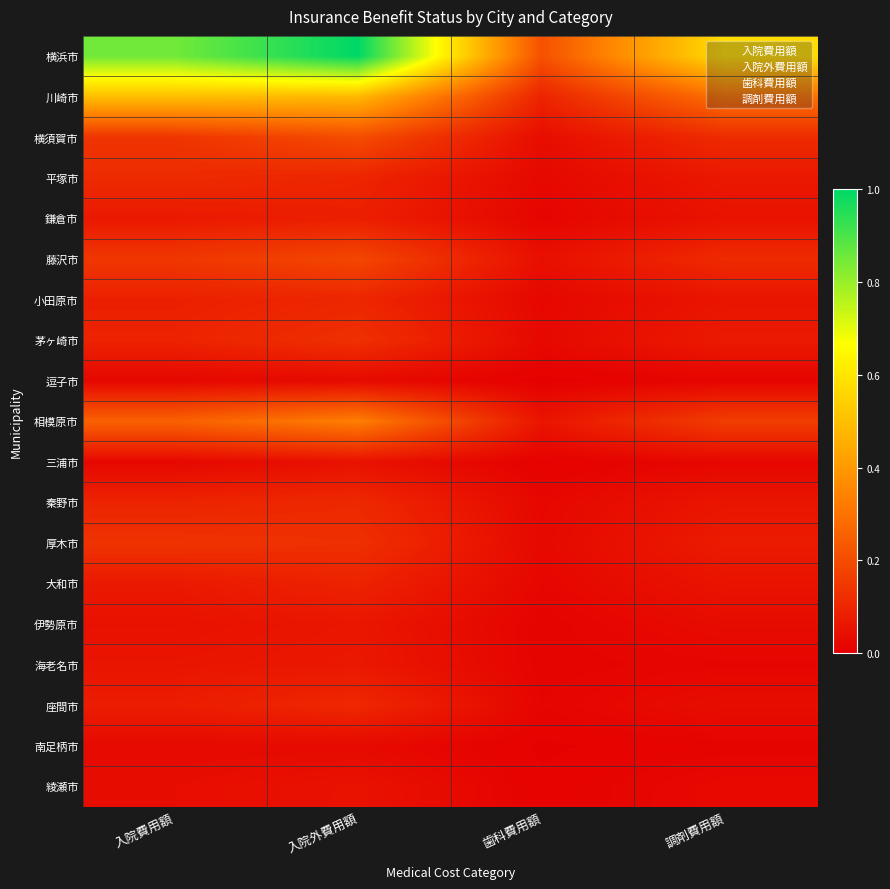

Count the number of data series in this chart.

19